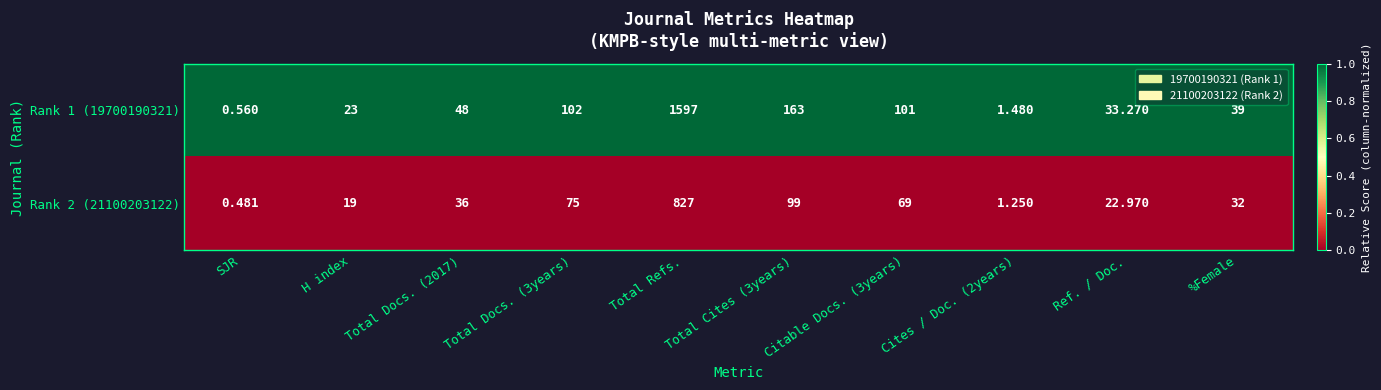

What is the spread (max minus min) of values at Ref. / Doc.?

10.3